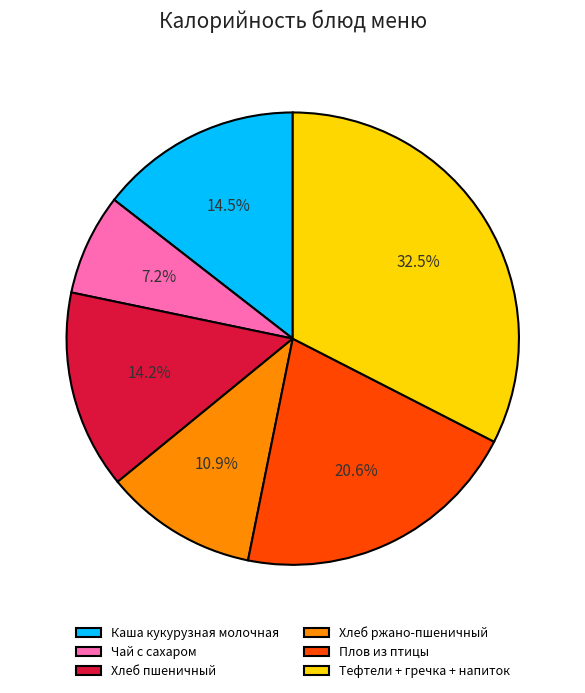

Is Чай с сахаром the majority of the pie?

No